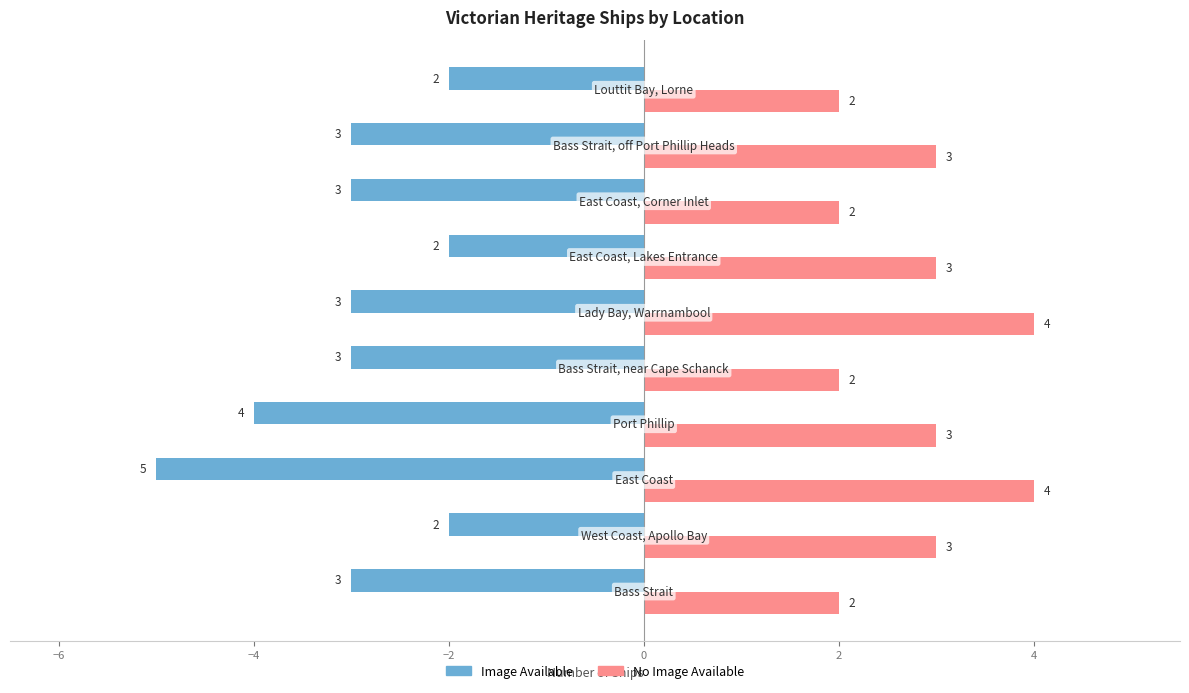

How many Image Available values are between -3 and -2?

8